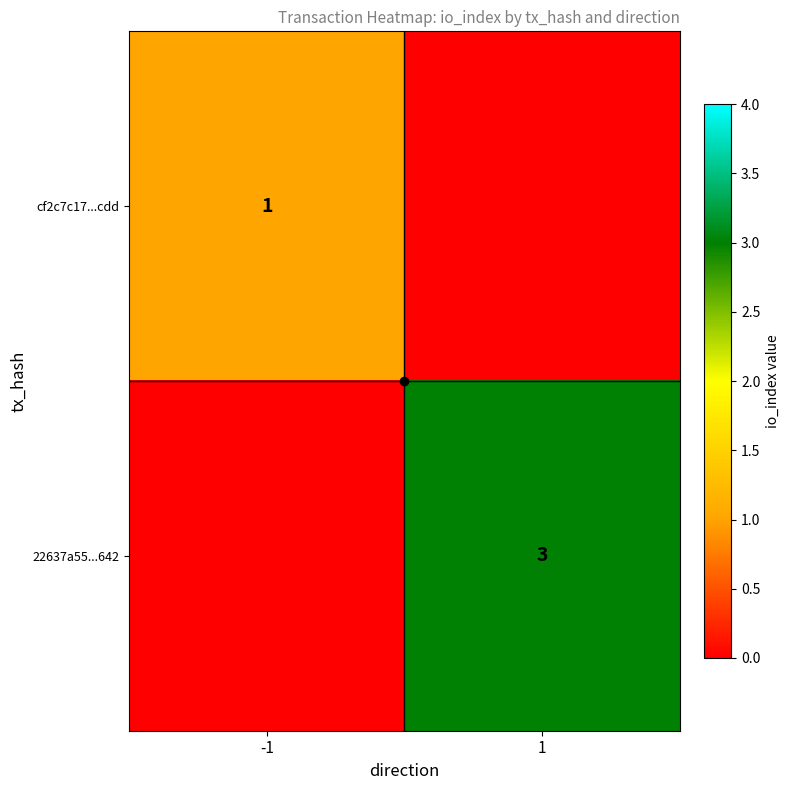

At which label does cf2c7c17...cdd reach its minimum?

-1